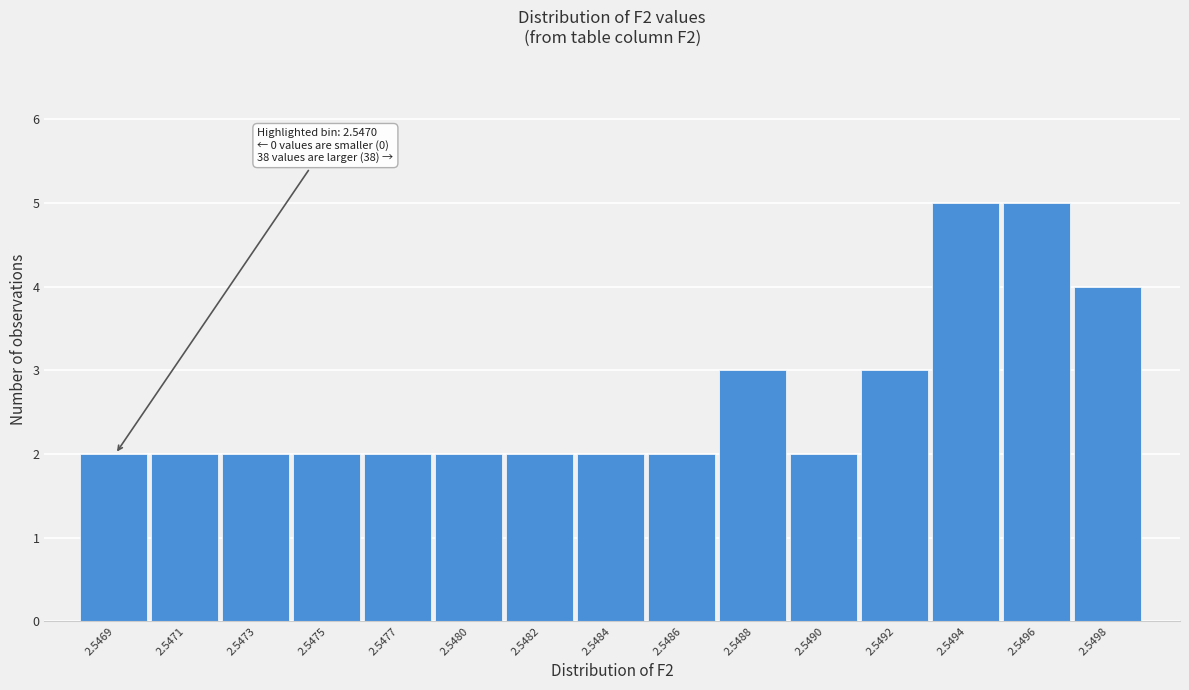

Reading left to right, list all the values displayed in this chart.

2	2	2	2	2	2	2	2	2	3	2	3	5	5	4